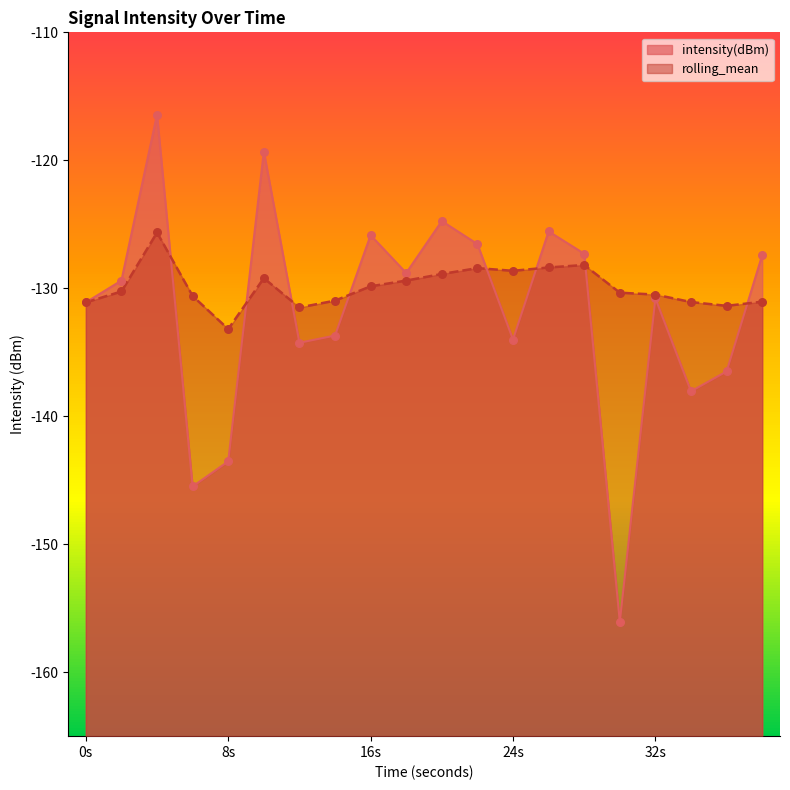

What are all the series names shown in the legend?

intensity(dBm), rolling_mean